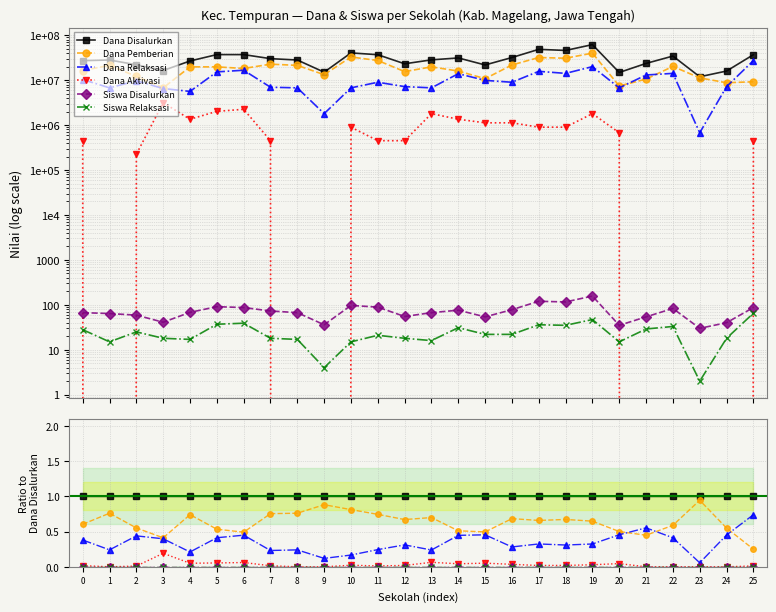

True or false: Siswa Disalurkan and Dana Pemberian intersect in this chart.

False